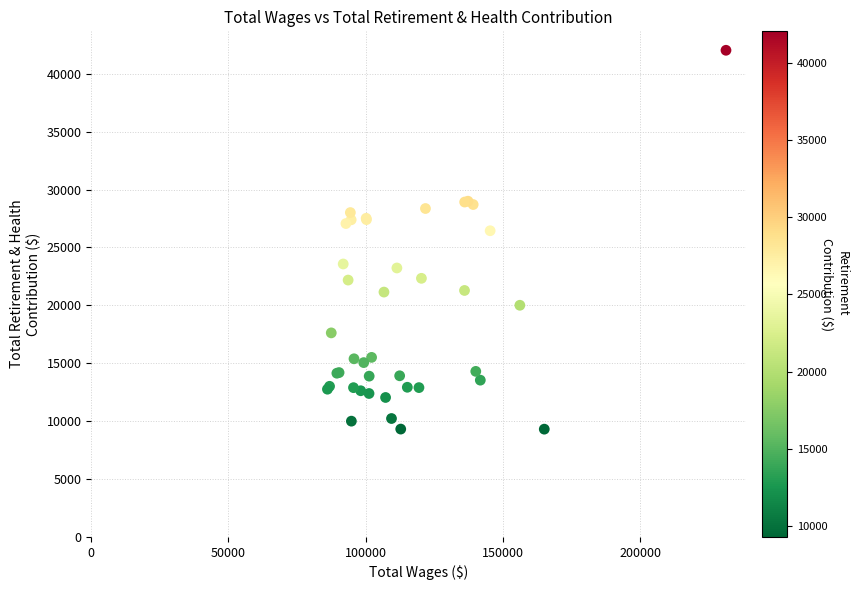

What Y value in the scatter plot is closest to 25671?

26447